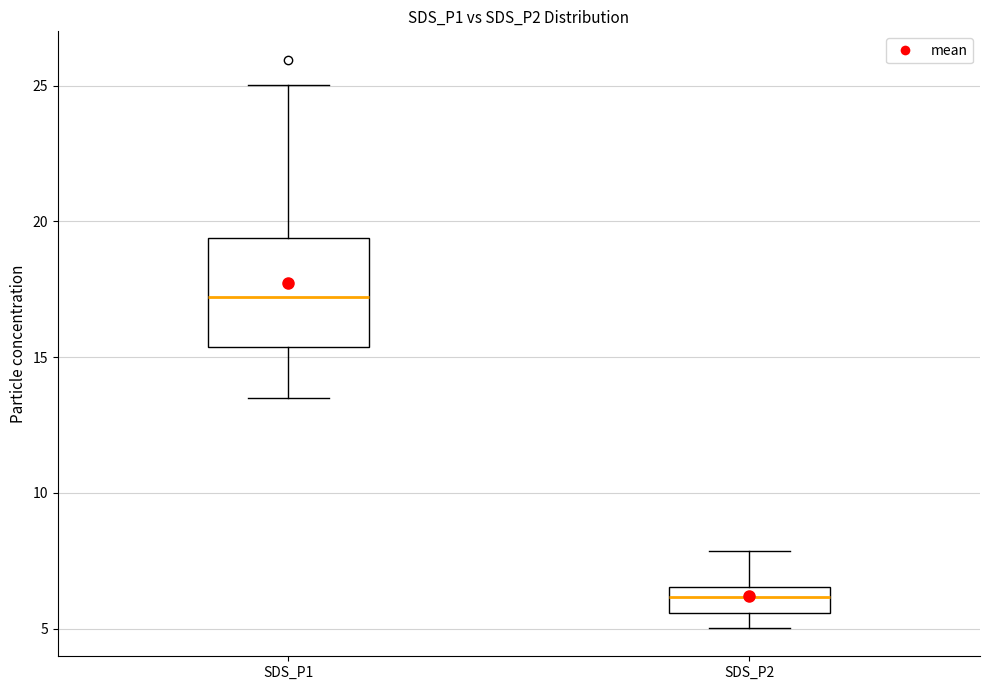

Which box has the lowest median line?

SDS_P2